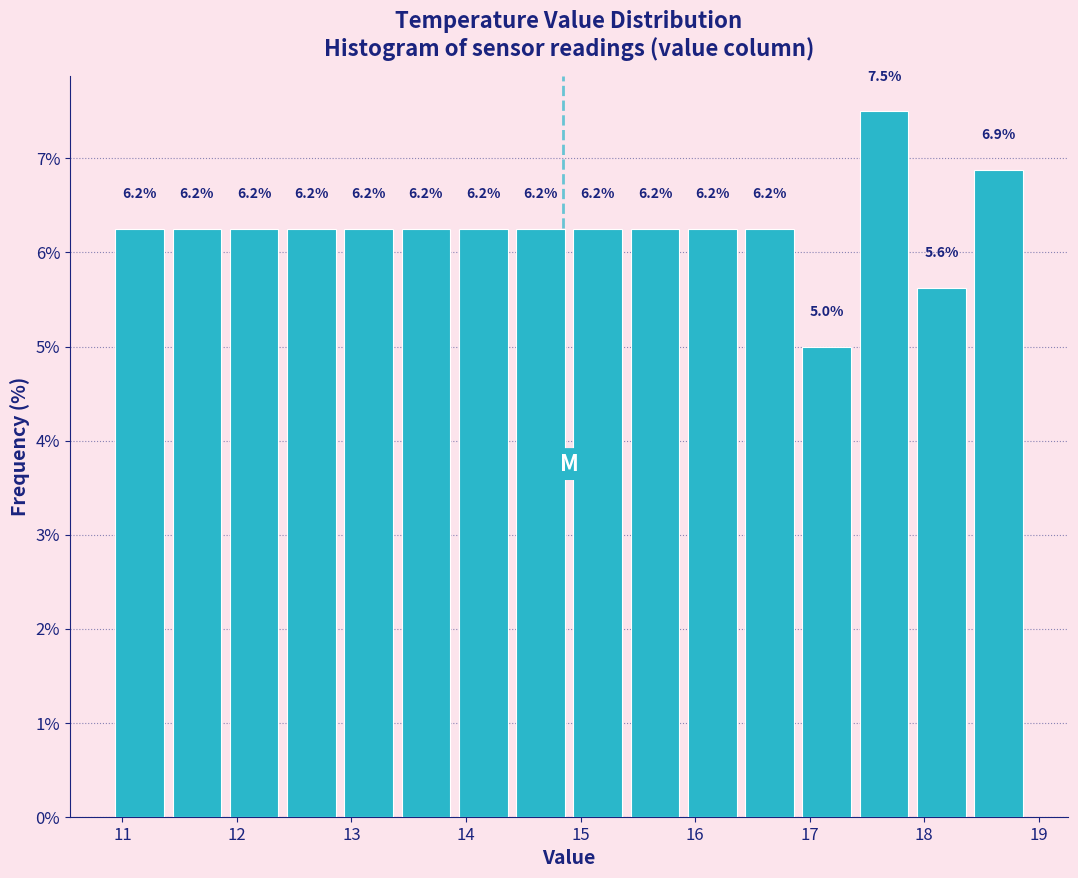

Which range on the x-axis has the tallest bar?

17.4 to 17.9